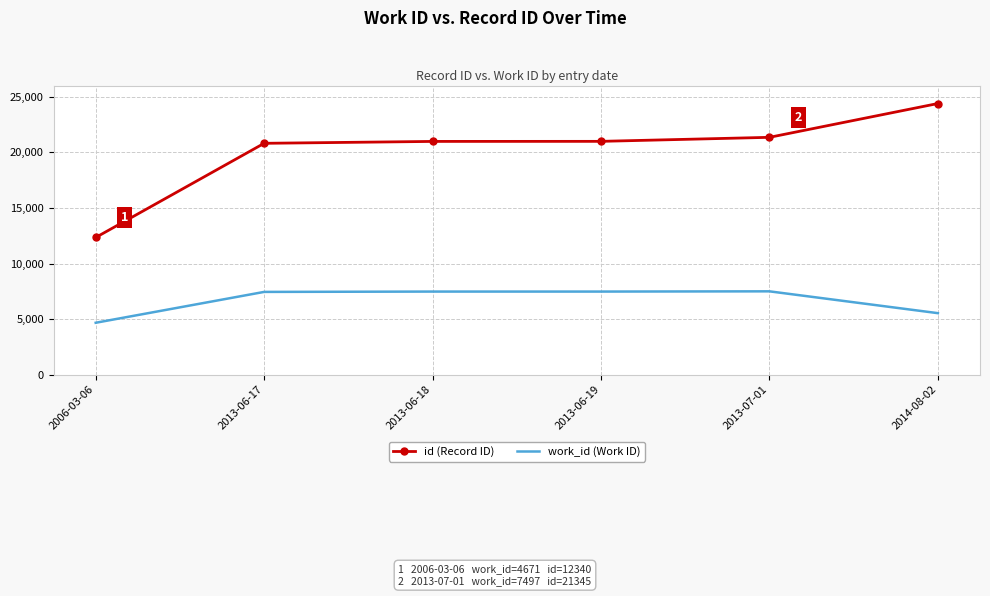

The value of id (Record ID) at 2013-07-01 is 35406. True or false?

False